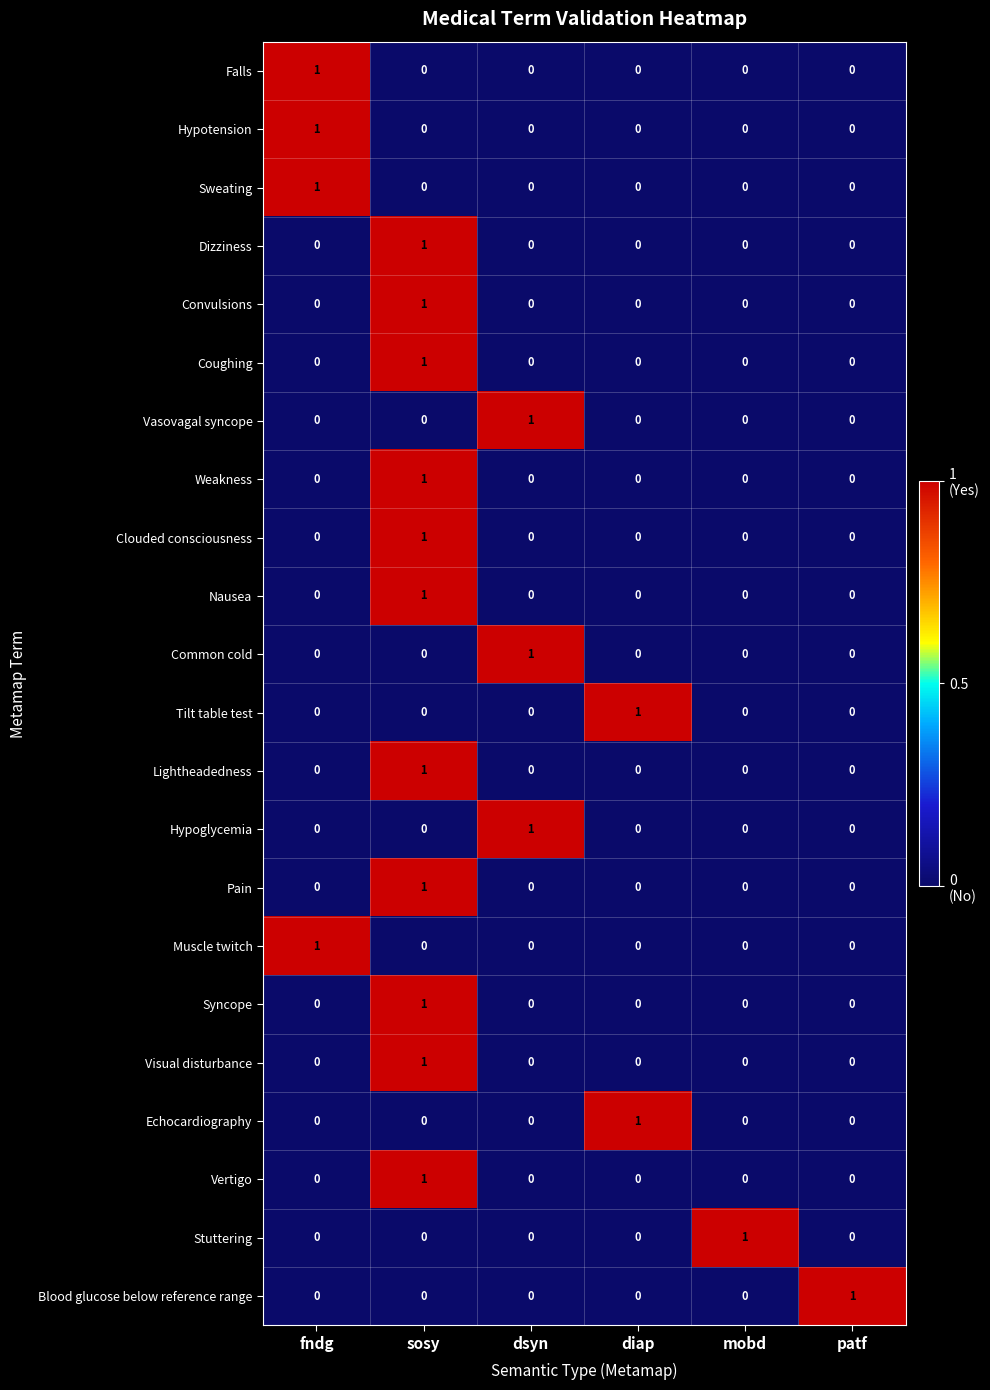

What is the total value across all series at dsyn?

3